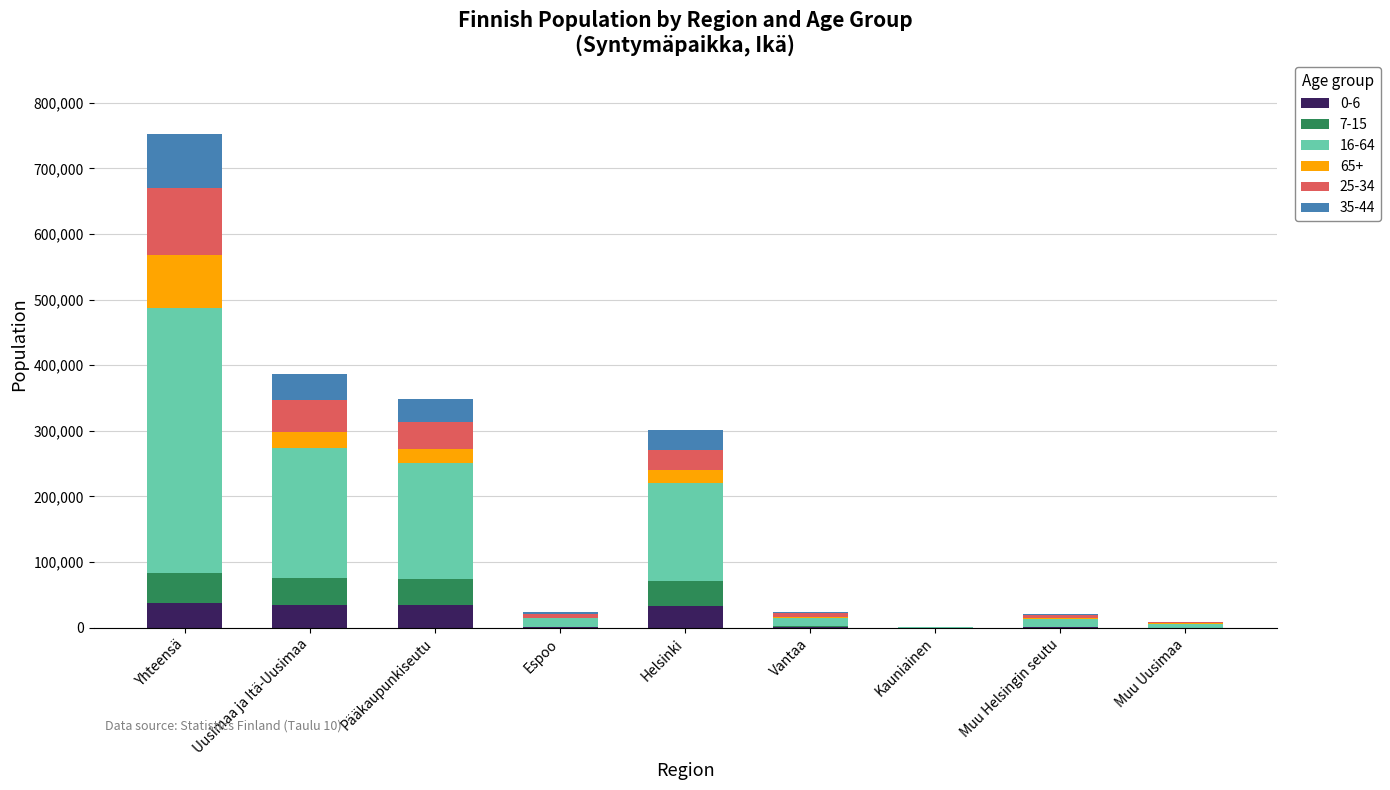

What is the total value across all series at Uusimaa ja Itä-Uusimaa?

386414